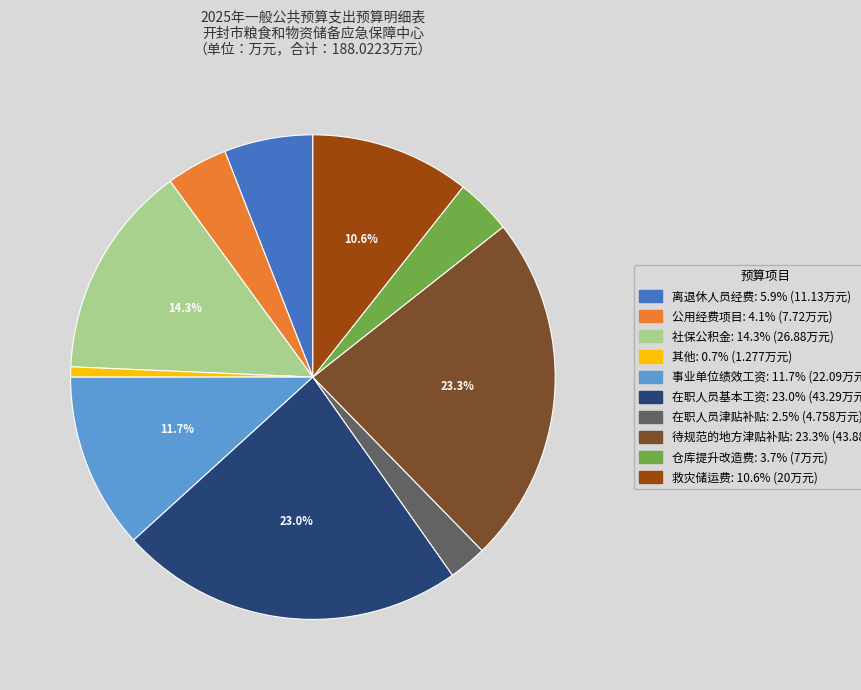

Approximately how many times larger is the value at 仓库提升改造费 compared to 公用经费项目?

0.9